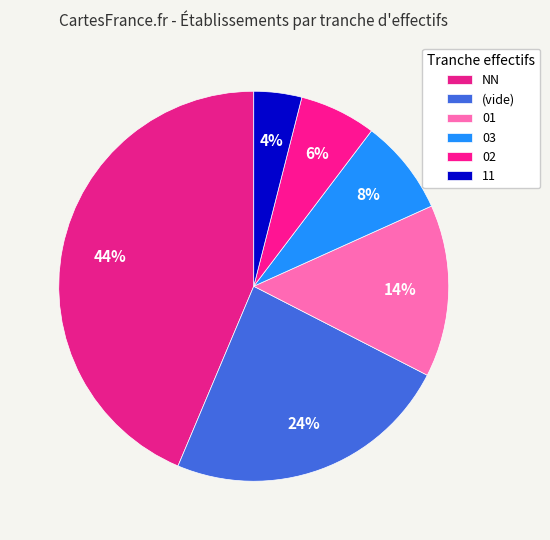

How many slices are in this pie chart?

6